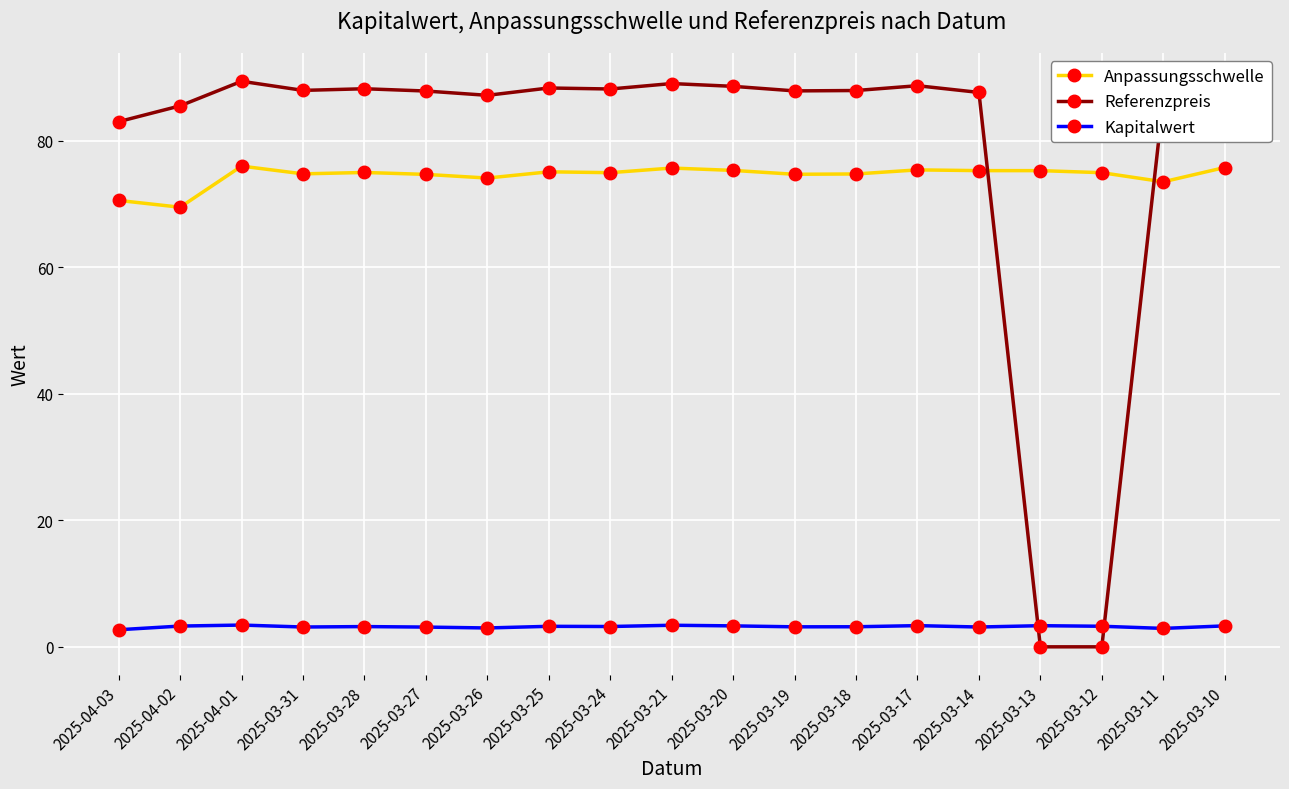

What is the difference between the Referenzpreis values at 2025-03-17 and 2025-03-13?

88.7